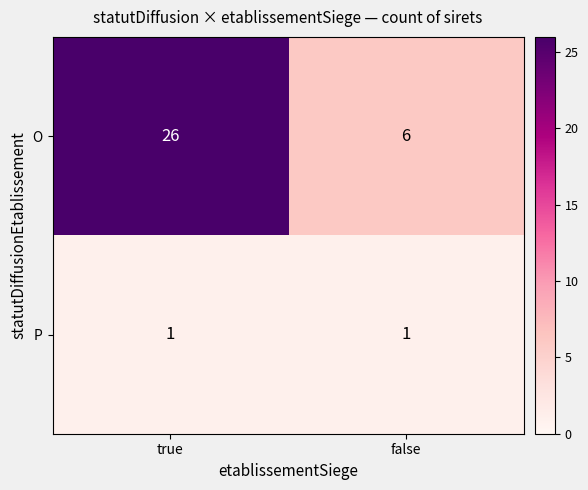

What is the difference between the maximum and minimum values in the O series?

20